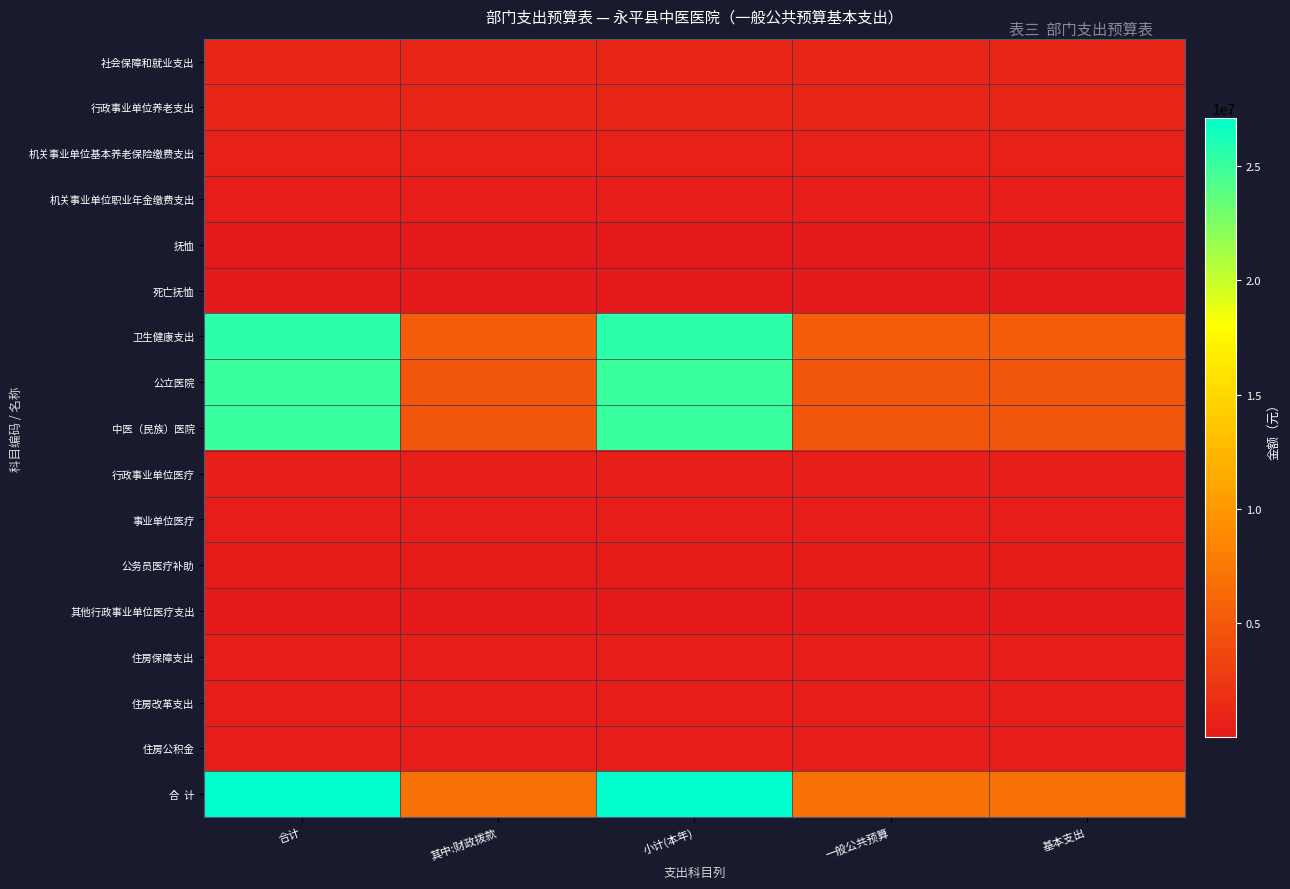

Which has a higher value, 小计(本年) or 一般公共预算?

小计(本年)